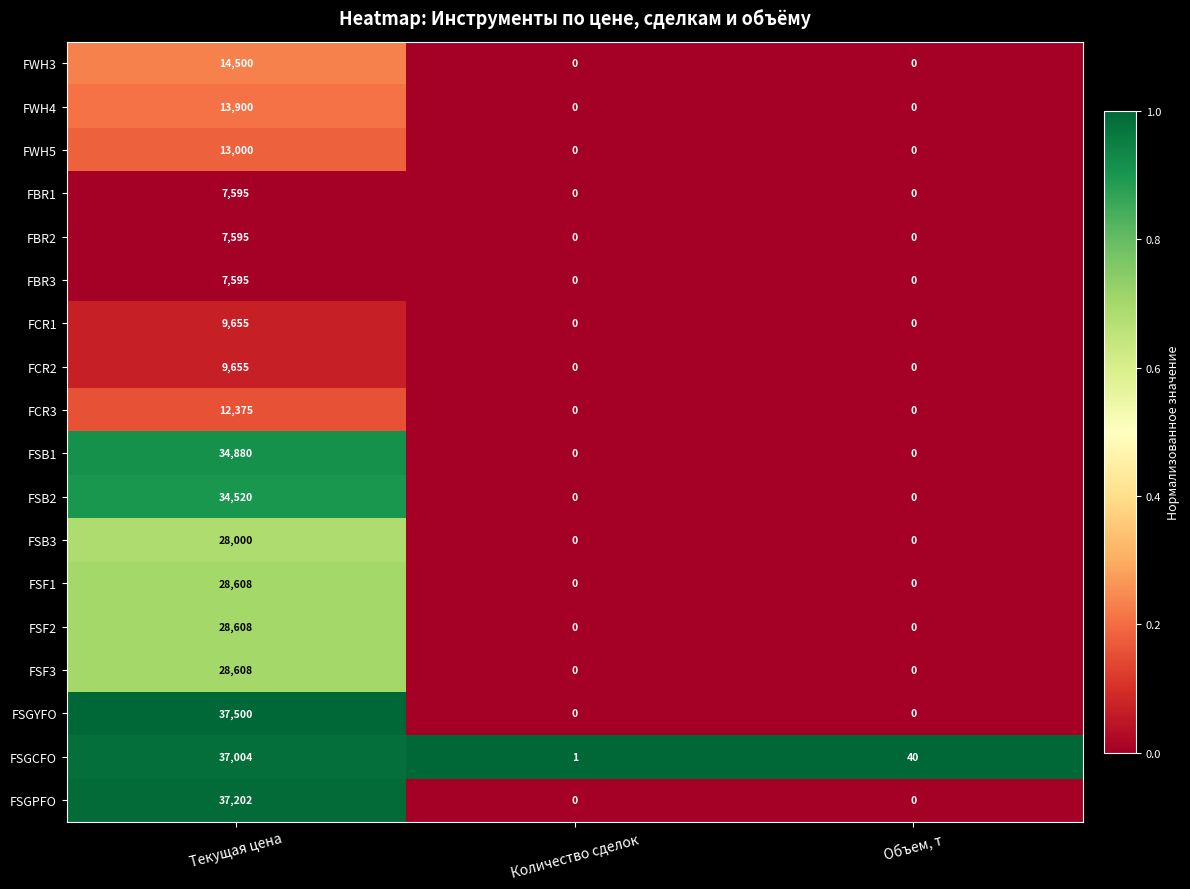

What is the difference between the highest and lowest values at Текущая цена?

29905